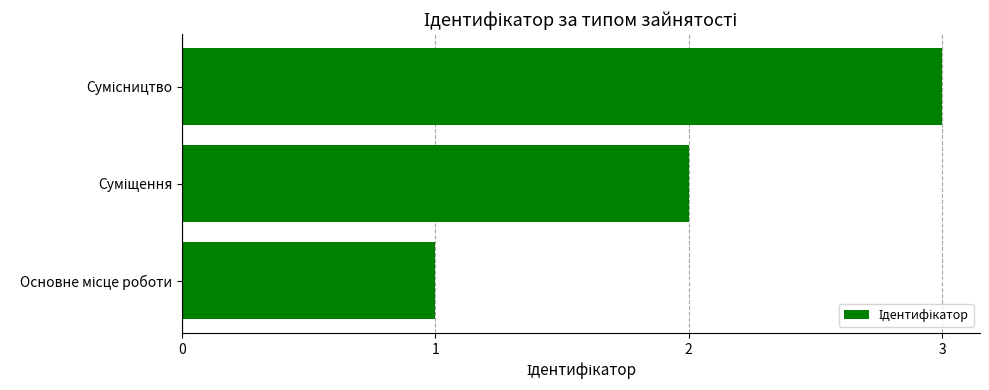

How many data points does each series have?

3